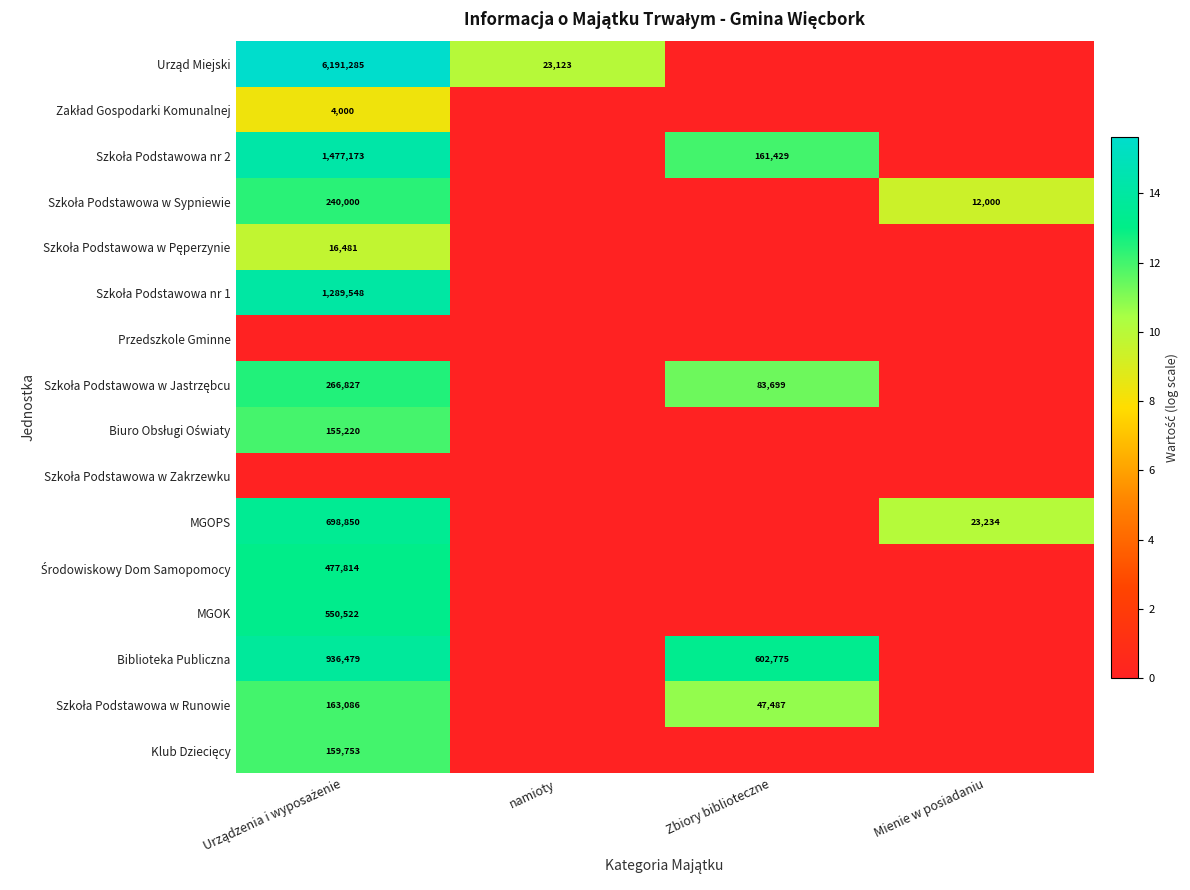

What is the sum of the Zakład Gospodarki Komunalnej values at Urządzenia i wyposażenie and namioty?

8.3